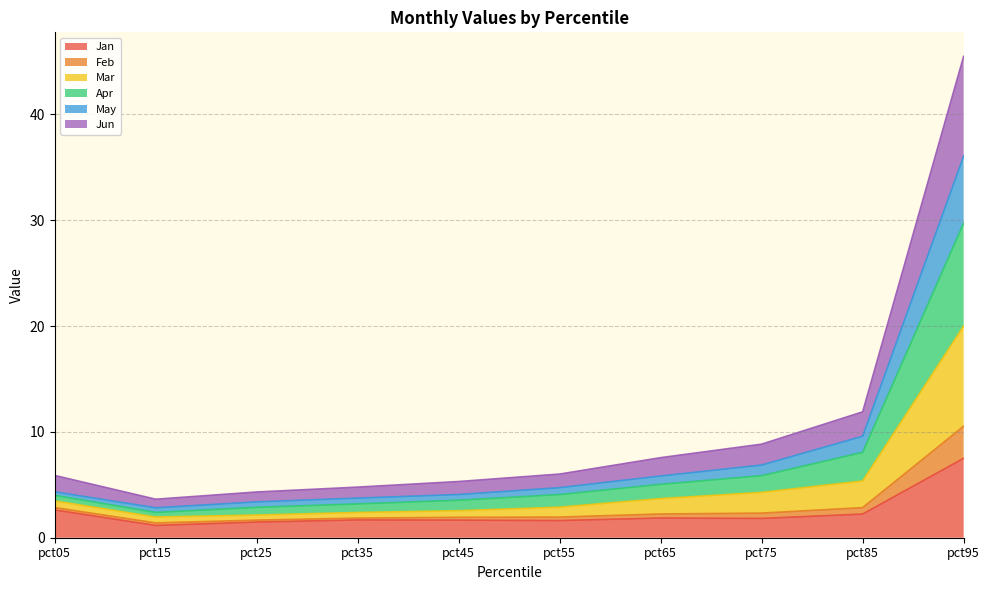

What are all the series names shown in the legend?

Jan, Feb, Mar, Apr, May, Jun